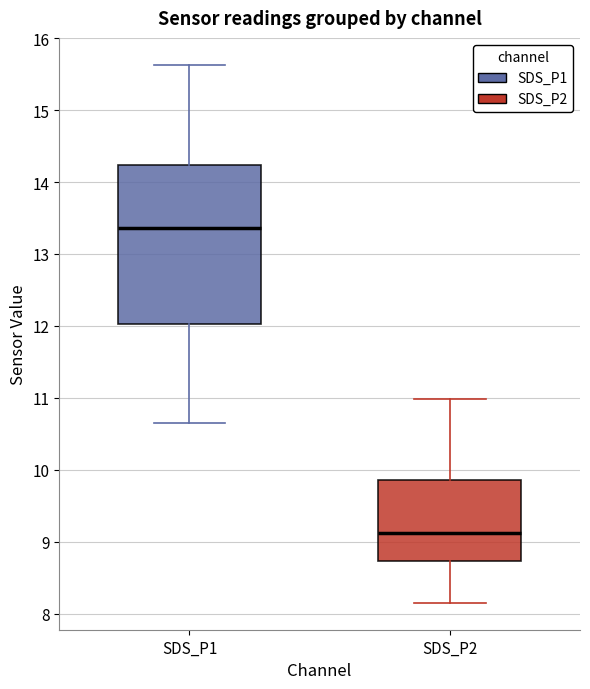

Reading left to right, read every box against the y-axis: the position of its median line, the range the box covers, and the ends of its whiskers. The values are not printed on the chart, so give them approximately, as read against the axis.

SDS_P1: median 13.4, box 12.0 to 14.2, whiskers 10.7 to 15.6
SDS_P2: median 9.1, box 8.7 to 9.9, whiskers 8.2 to 11.0